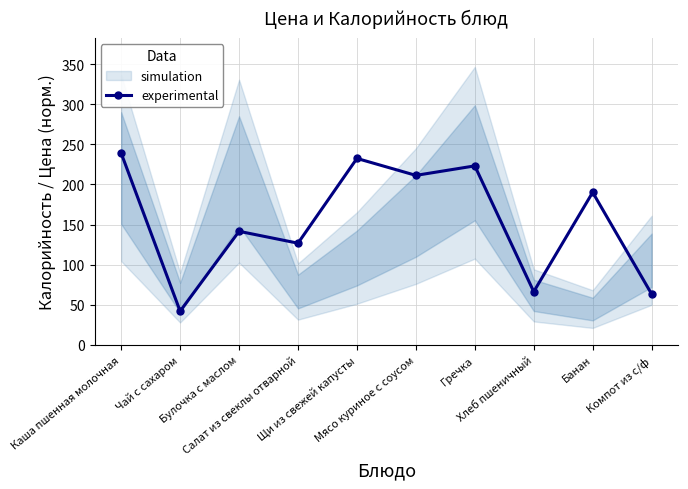

Reading left to right, what are all the values shown in this chart?

Каша пшенная молочная=239.0	Чай с сахаром=42.1	Булочка с маслом=141.6	Салат из свеклы отварной=126.8	Щи из свежей капусты=232.4	Мясо куриное с соусом=211.3	Гречка=223.2	Хлеб пшеничный=66.4	Банан=190.2	Компот из с/ф=63.4